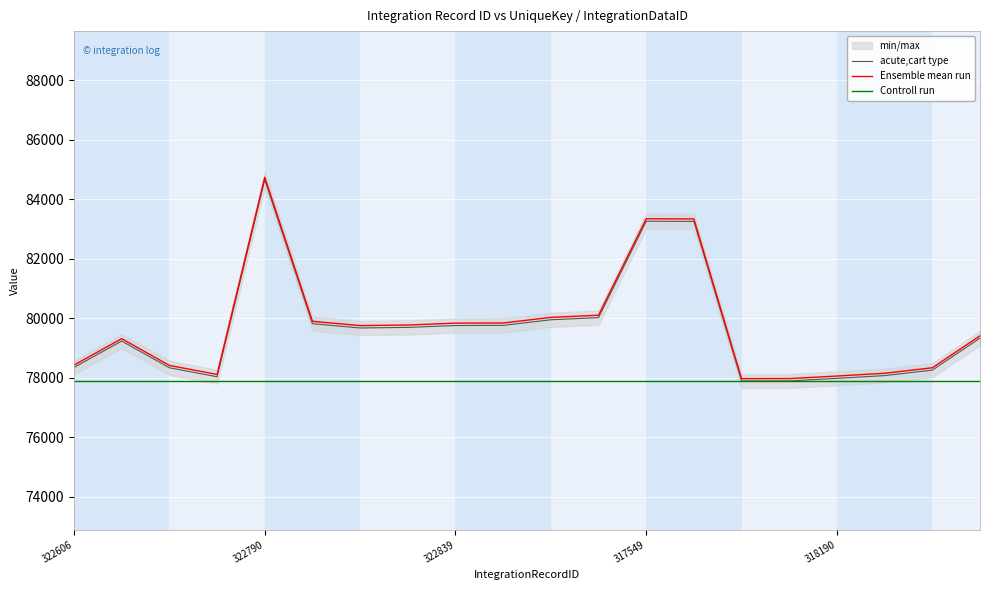

What is the label of the 14th point from the right?

6